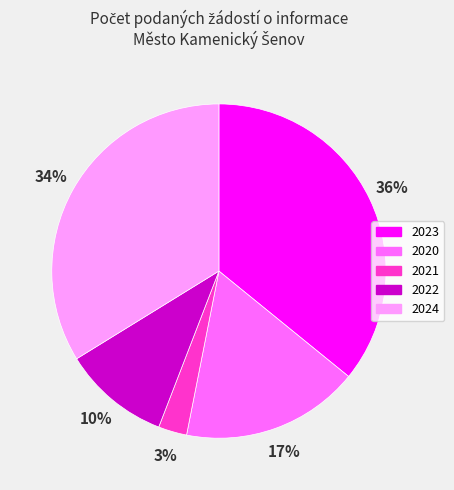

Which category has the biggest portion of the pie?

2023